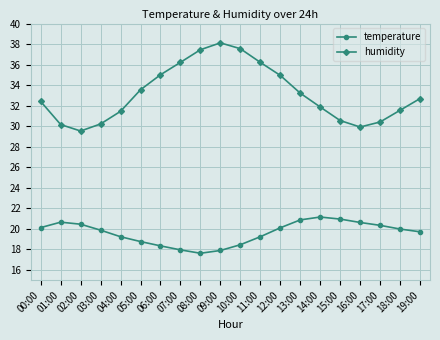

What is the difference between the humidity values at 10:00 and 13:00?

4.3